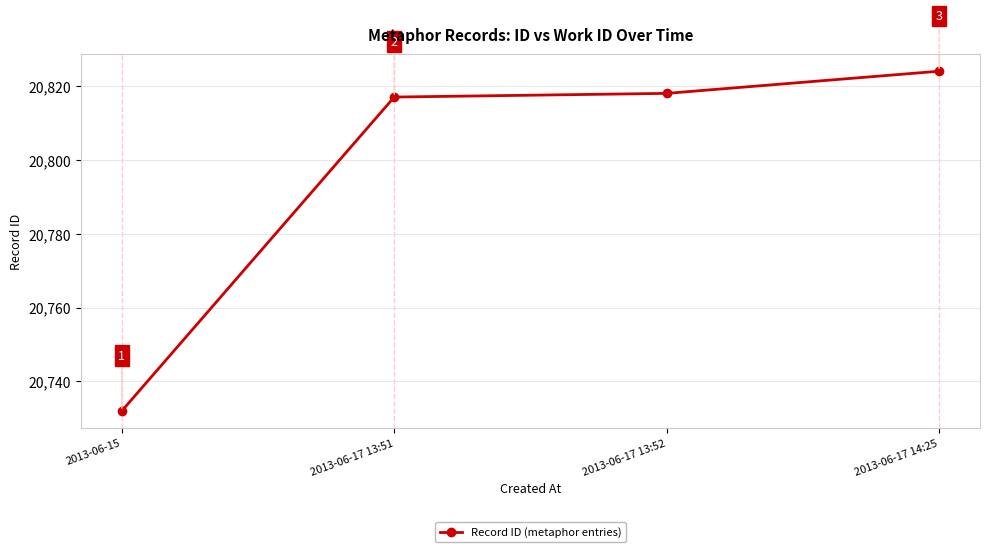

Rank the categories by value from highest to lowest.

2013-06-17 14:25, 2013-06-17 13:52, 2013-06-17 13:51, 2013-06-15